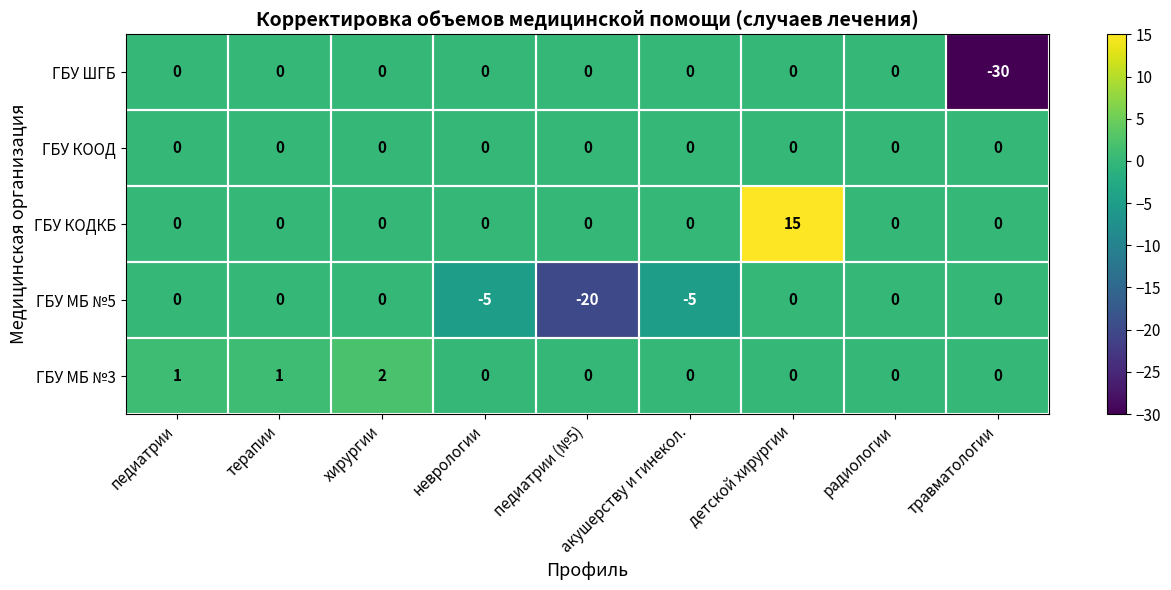

At which category is the sum across all series the highest?

детской хирургии